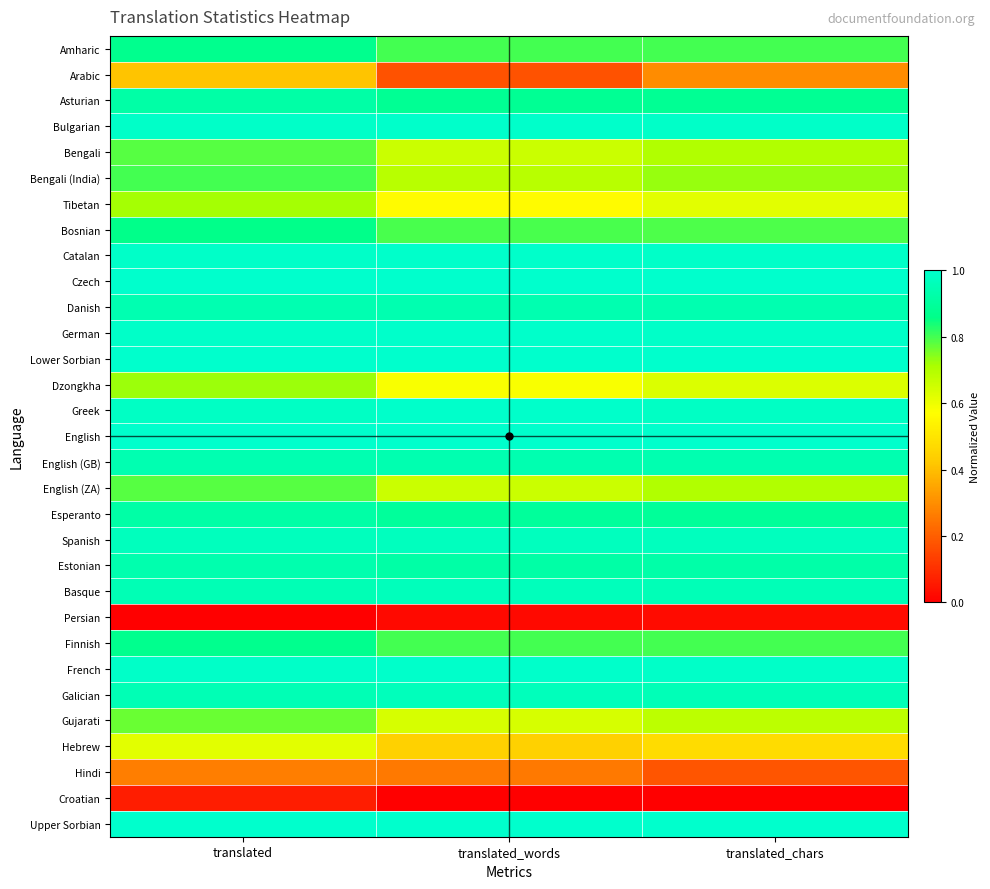

Reading right to left, transcribe all the data shown in this chart.

Amharic: translated_chars=0.8	translated_words=0.8	translated=0.9
Arabic: translated_chars=0.3	translated_words=0.2	translated=0.4
Asturian: translated_chars=0.9	translated_words=0.9	translated=0.9
Bulgarian: translated_chars=1.0	translated_words=1.0	translated=1.0
Bengali: translated_chars=0.7	translated_words=0.7	translated=0.8
Bengali (India): translated_chars=0.7	translated_words=0.7	translated=0.8
Tibetan: translated_chars=0.6	translated_words=0.6	translated=0.7
Bosnian: translated_chars=0.8	translated_words=0.8	translated=0.9
Catalan: translated_chars=1.0	translated_words=1.0	translated=1.0
Czech: translated_chars=1.0	translated_words=1.0	translated=1.0
Danish: translated_chars=0.9	translated_words=0.9	translated=0.9
German: translated_chars=1.0	translated_words=1.0	translated=1.0
Lower Sorbian: translated_chars=1.0	translated_words=1.0	translated=1.0
Dzongkha: translated_chars=0.6	translated_words=0.6	translated=0.7
Greek: translated_chars=1.0	translated_words=1.0	translated=1.0
English: translated_chars=1.0	translated_words=1.0	translated=1.0
English (GB): translated_chars=0.9	translated_words=0.9	translated=0.9
English (ZA): translated_chars=0.7	translated_words=0.7	translated=0.8
Esperanto: translated_chars=0.9	translated_words=0.9	translated=0.9
Spanish: translated_chars=1.0	translated_words=1.0	translated=1.0
Estonian: translated_chars=0.9	translated_words=0.9	translated=0.9
Basque: translated_chars=1.0	translated_words=1.0	translated=1.0
Persian: translated_chars=0.0	translated_words=0.0	translated=0.0
Finnish: translated_chars=0.8	translated_words=0.8	translated=0.9
French: translated_chars=1.0	translated_words=1.0	translated=1.0
Galician: translated_chars=1.0	translated_words=1.0	translated=1.0
Gujarati: translated_chars=0.7	translated_words=0.6	translated=0.8
Hebrew: translated_chars=0.5	translated_words=0.4	translated=0.6
Hindi: translated_chars=0.2	translated_words=0.3	translated=0.3
Croatian: translated_chars=0.0	translated_words=0.0	translated=0.1
Upper Sorbian: translated_chars=1.0	translated_words=1.0	translated=1.0